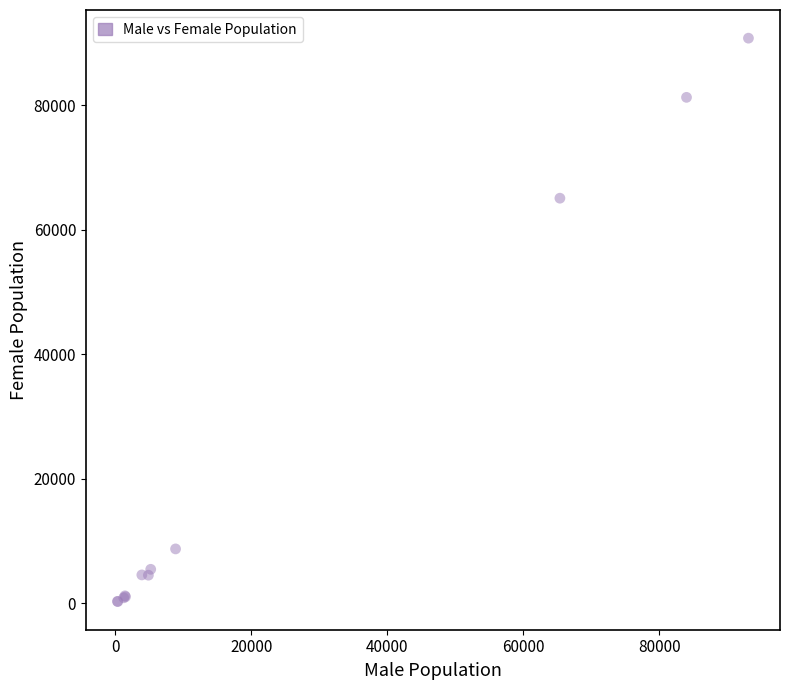

What Y value in the scatter plot is closest to 45500?

65045.7